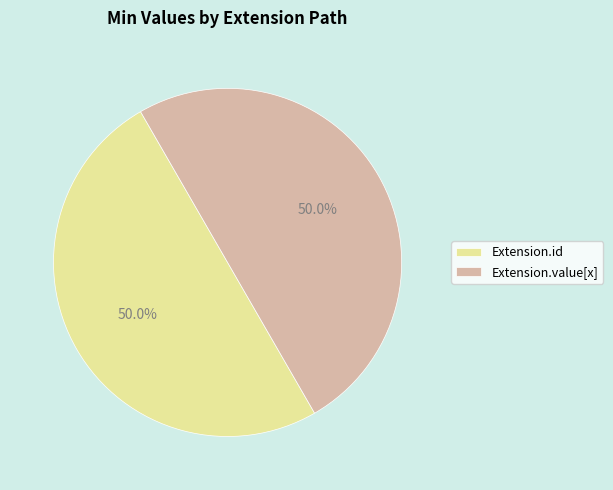

How many segments does this pie chart have?

2